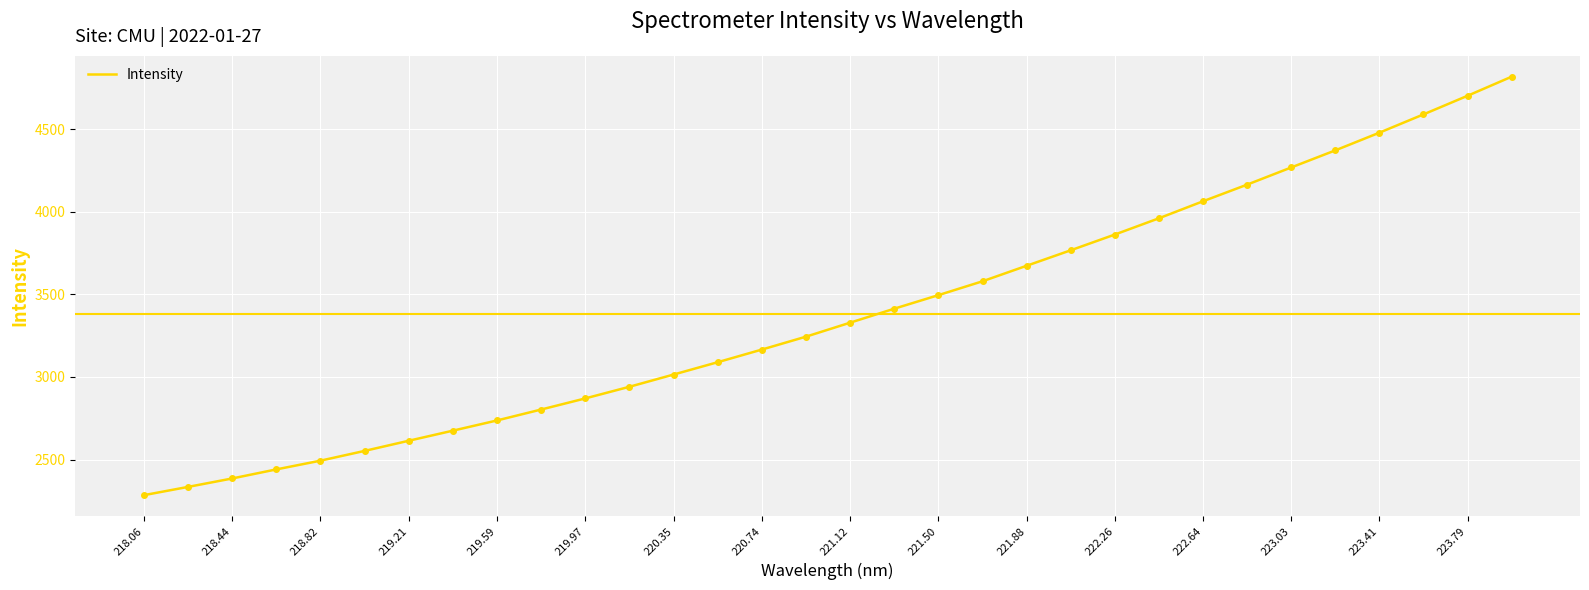

What is the difference between the maximum and minimum values?

2533.1